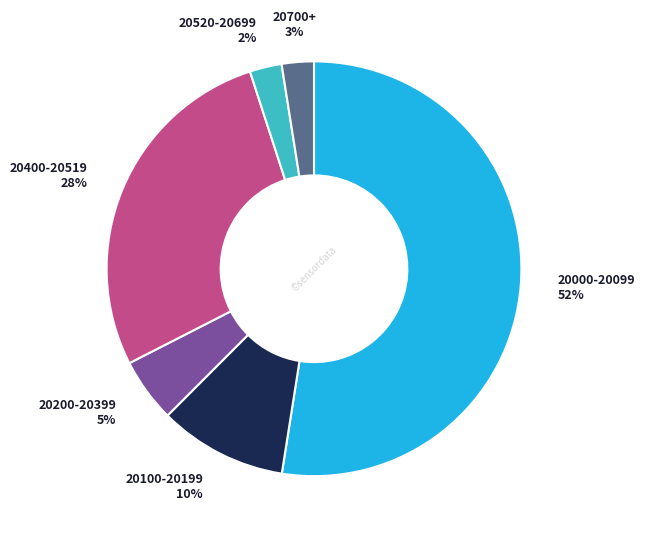

How many slices are in this pie chart?

6